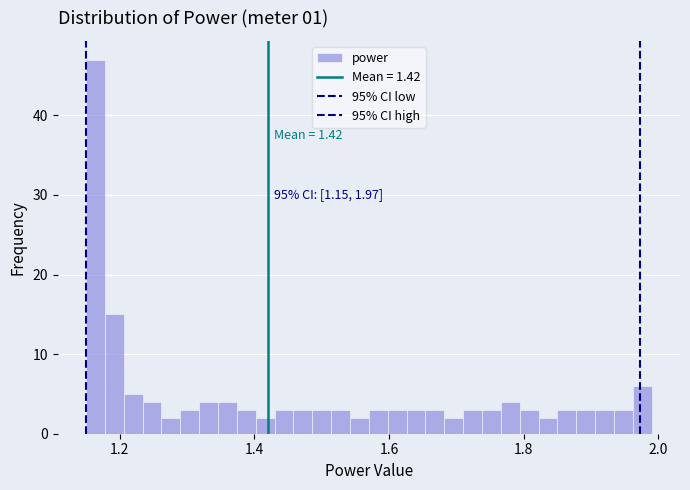

Read against the x-axis, roughly where is the centre of the tallest bar?

1.16